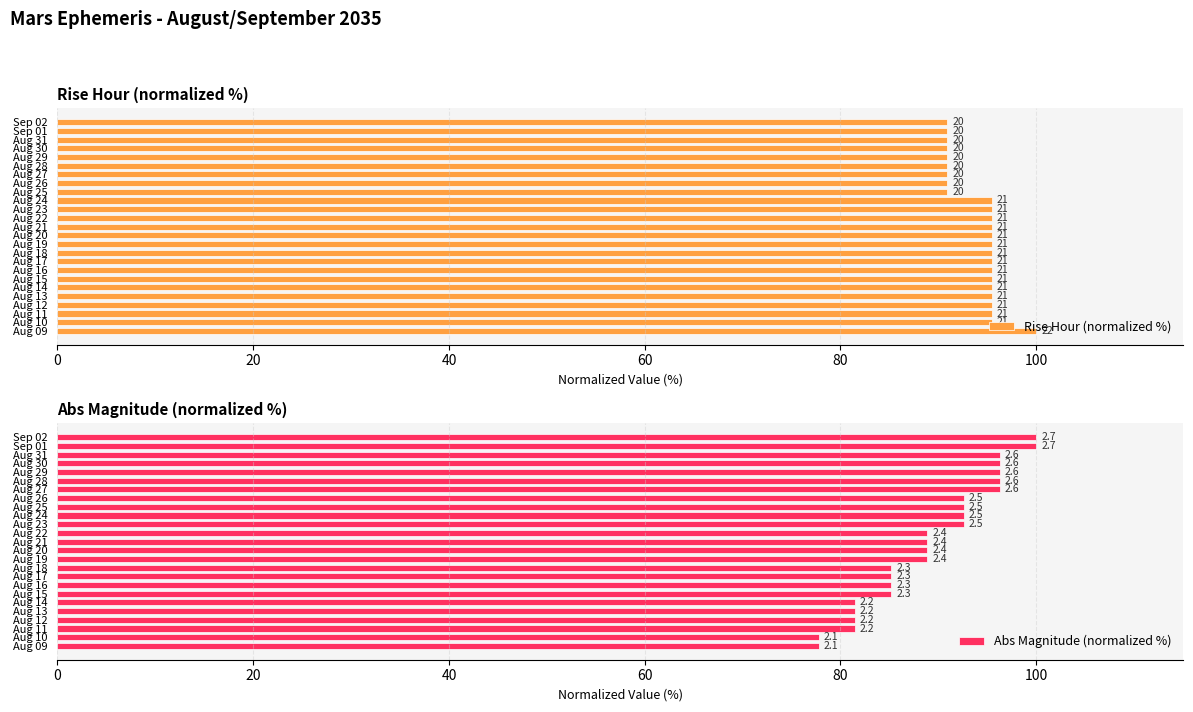

At how many categories does at least one series exceed 98?

3